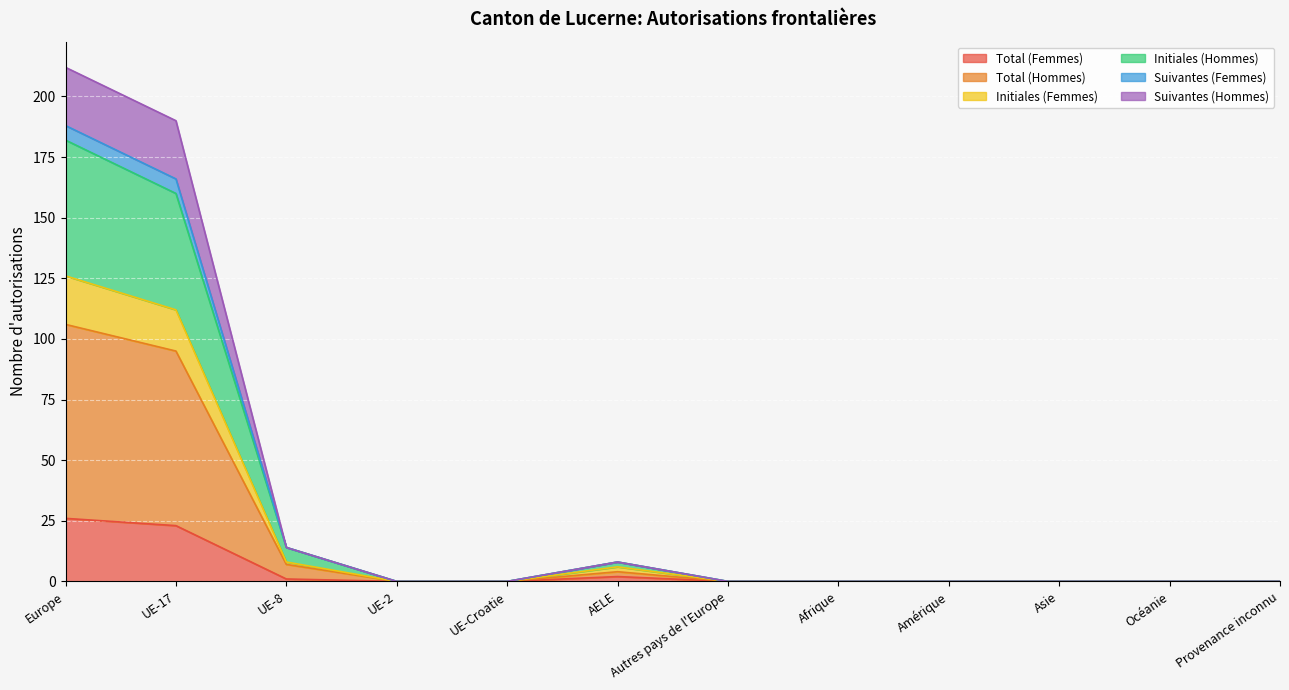

What is the label of the 6th point from the left?

AELE